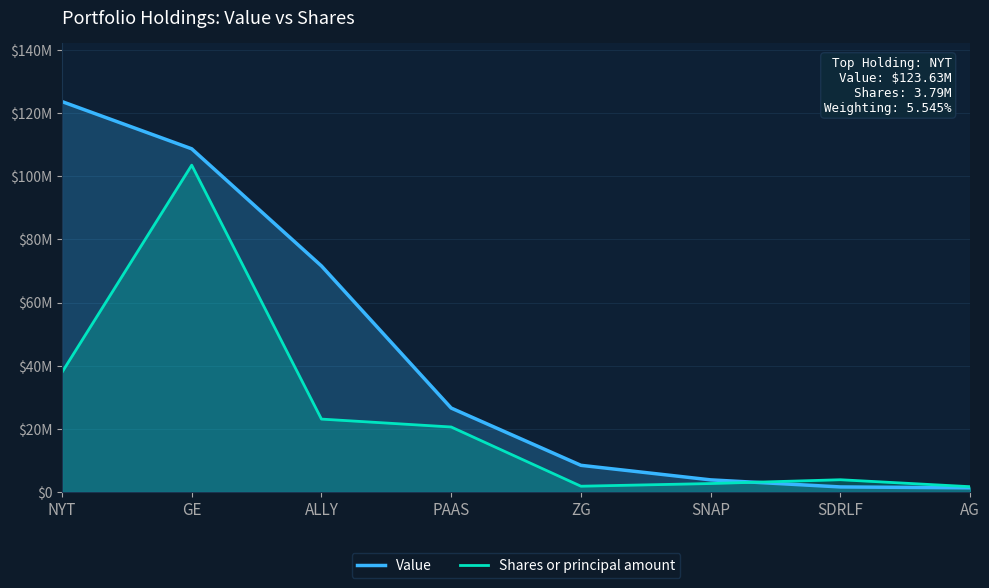

How many data points in Value are above 26595000?

3